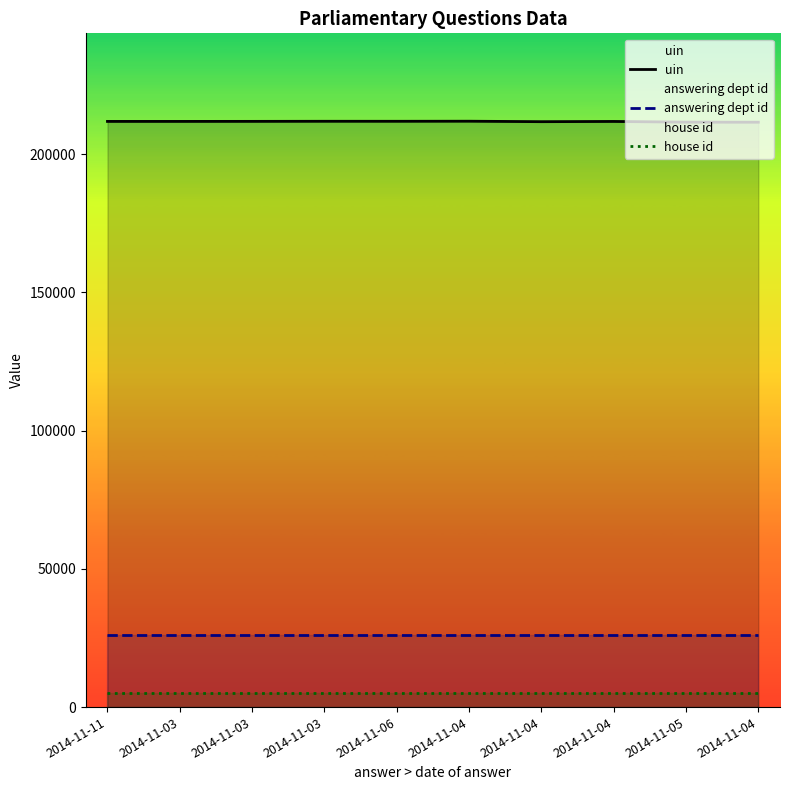

True or false: house id has a value of 2988 at 2014-11-04.

False